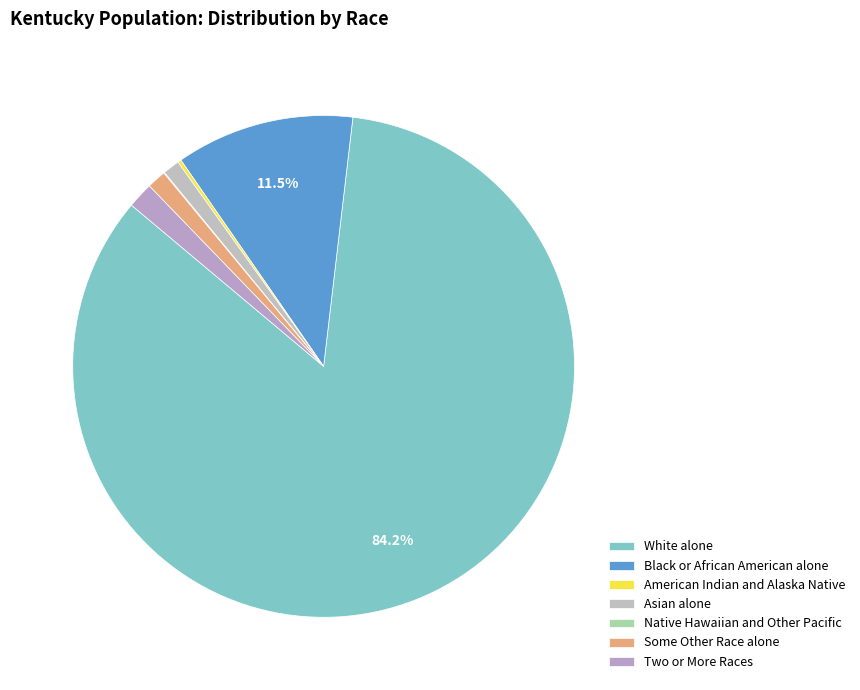

True or false: Some Other Race alone accounts for 1% of the total.

True